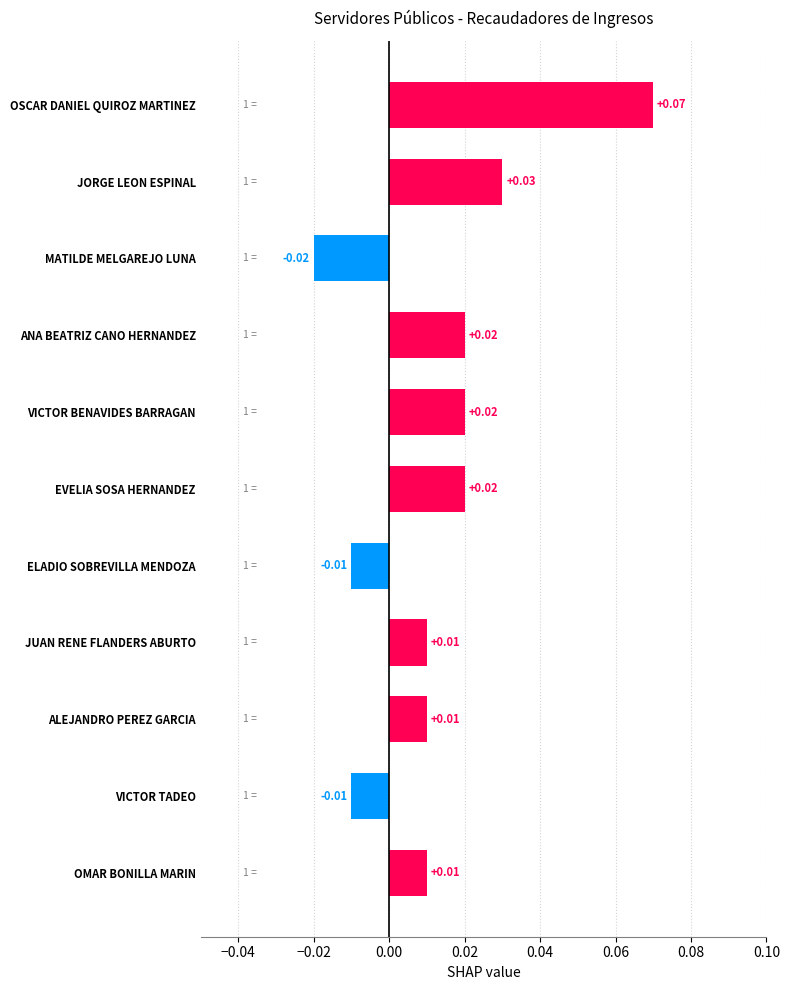

Which has a higher value, ALEJANDRO PEREZ GARCIA or EVELIA SOSA HERNANDEZ?

EVELIA SOSA HERNANDEZ